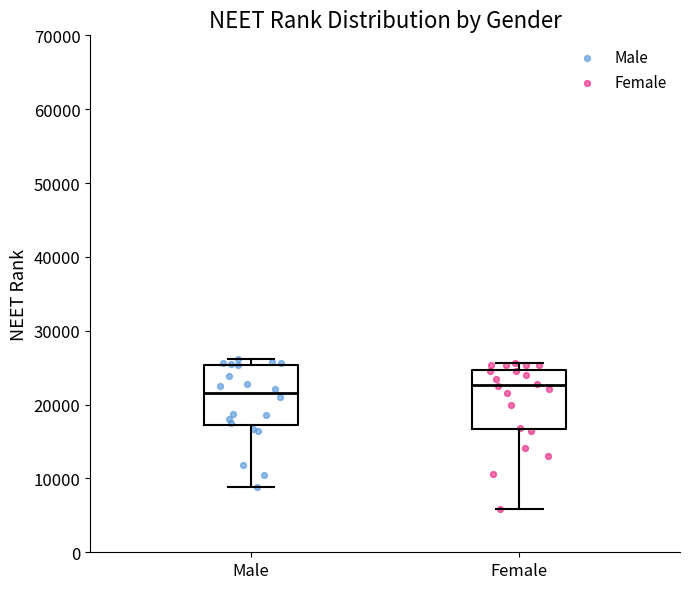

Which box's median line is the lowest?

Male